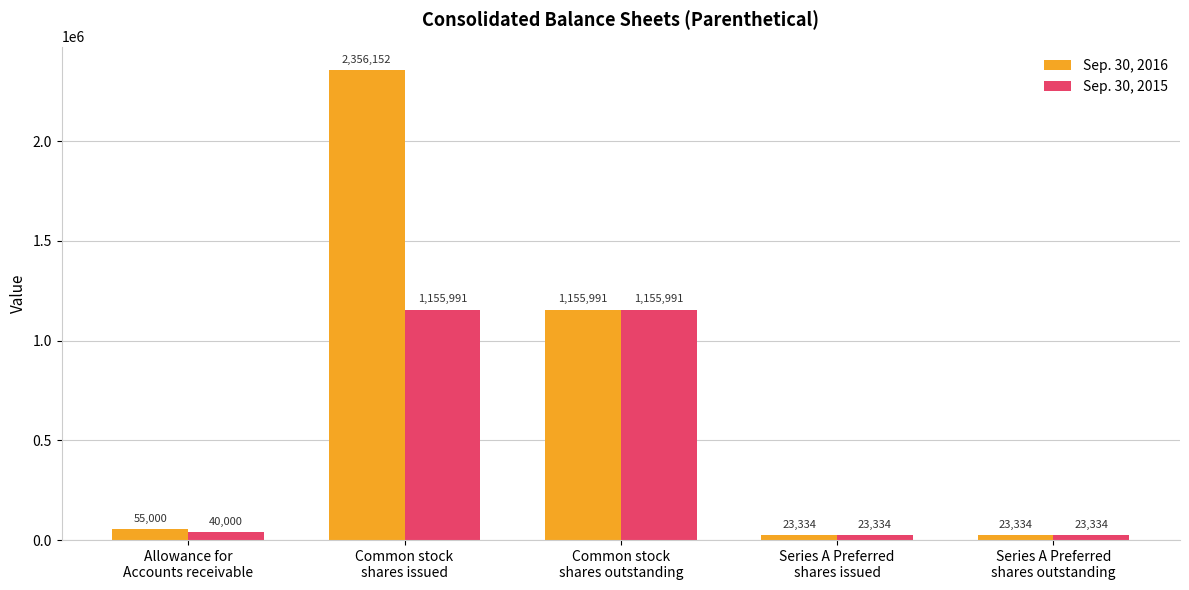

Where is Sep. 30, 2015 nearest to the value 589662?

Allowance for
Accounts receivable